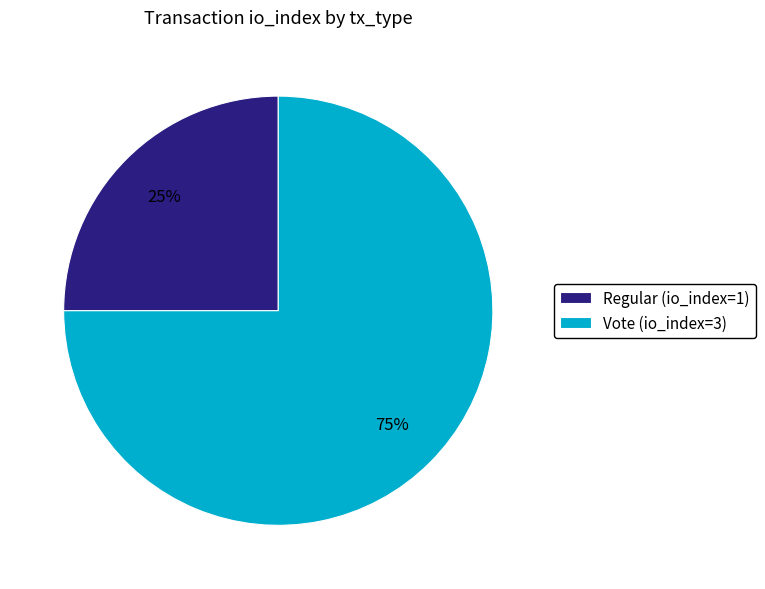

What is the ratio of the value at Vote to the value at Regular?

3.0